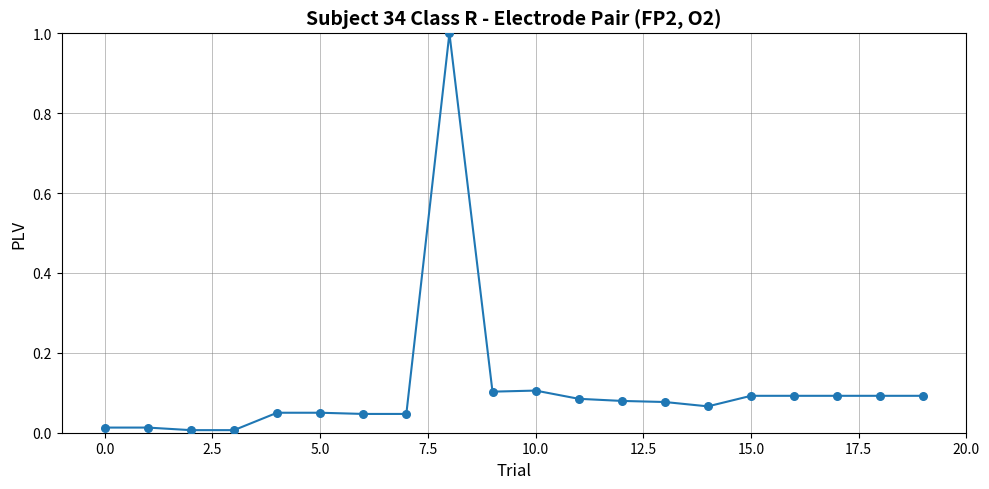

What is the maximum value shown in the chart?

1.0